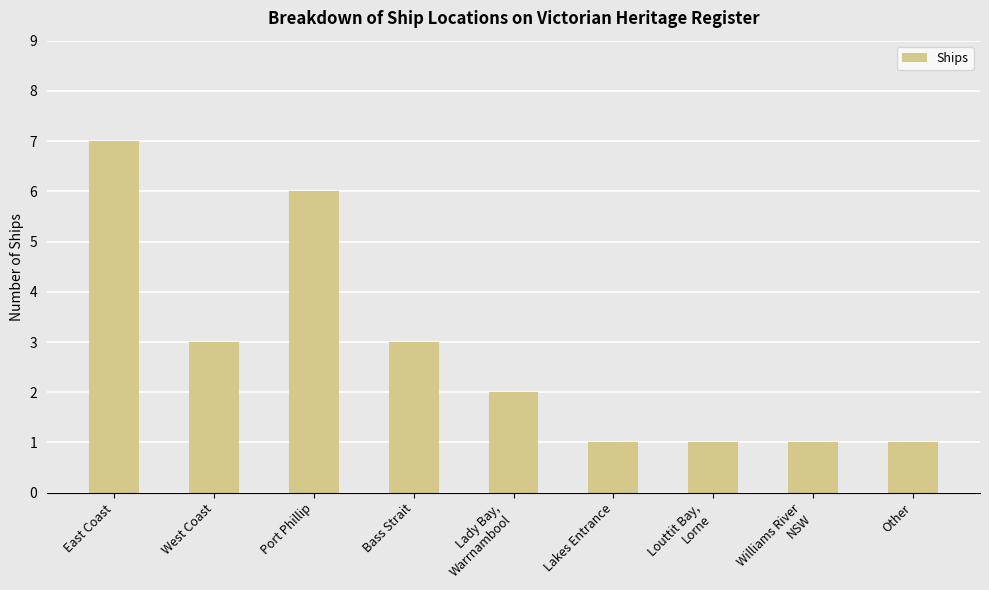

What is the change in value from Lady Bay,
Warrnambool to Williams River
NSW?

-1